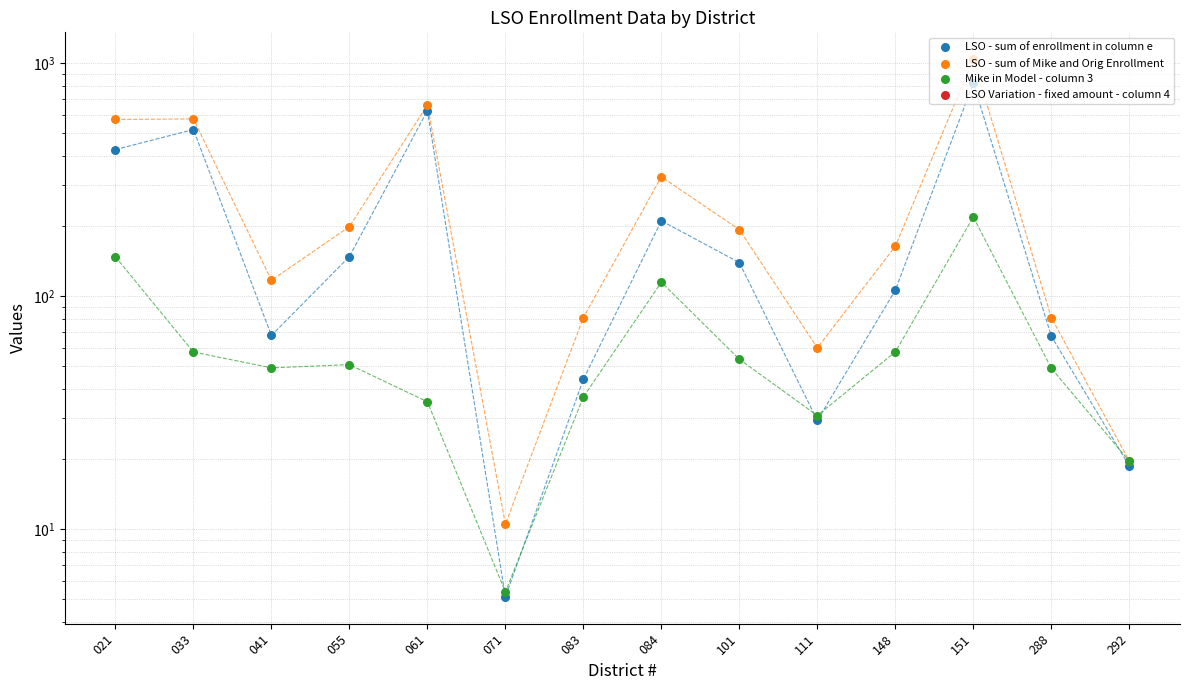

At which category is the sum across all series the highest?

151